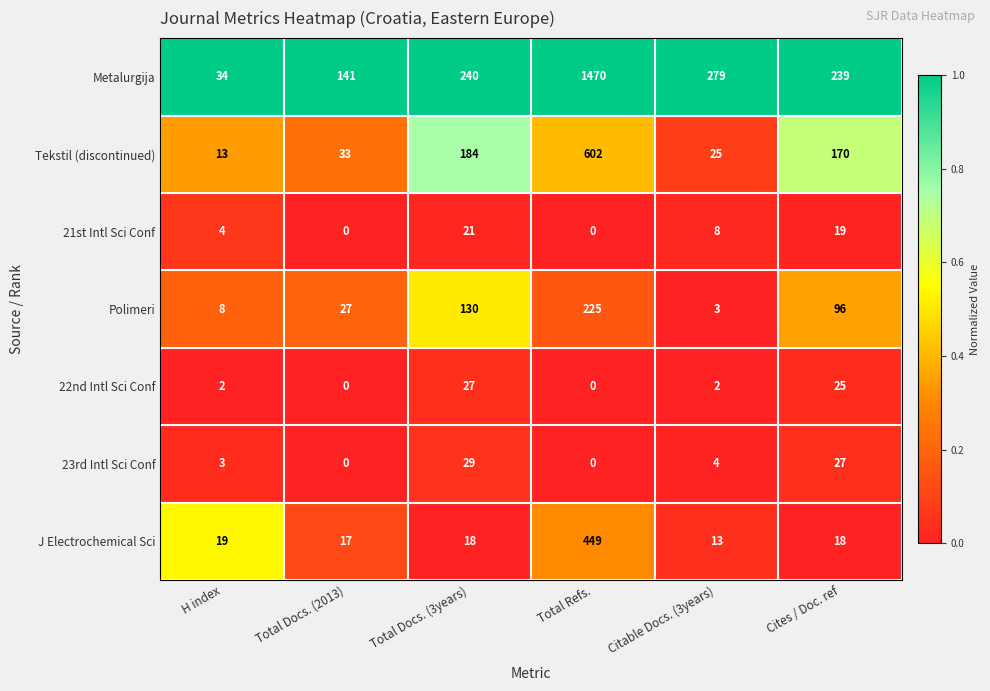

List the series in order of their peak value, lowest first.

21st Intl Sci Conf, 22nd Intl Sci Conf, 23rd Intl Sci Conf, Polimeri, J Electrochemical Sci, Tekstil (discontinued), Metalurgija